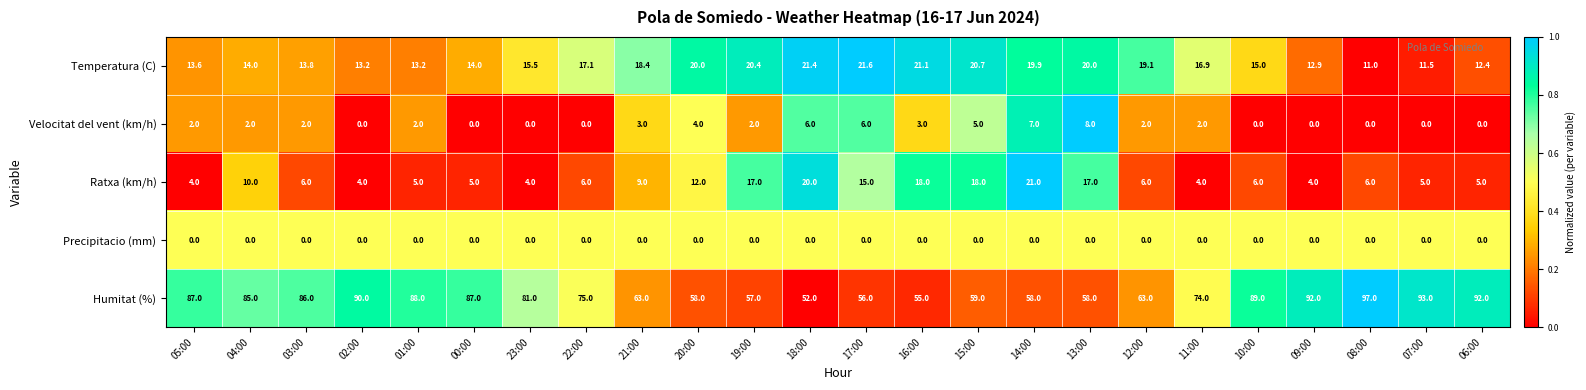

How many categories are shown in the chart?

24